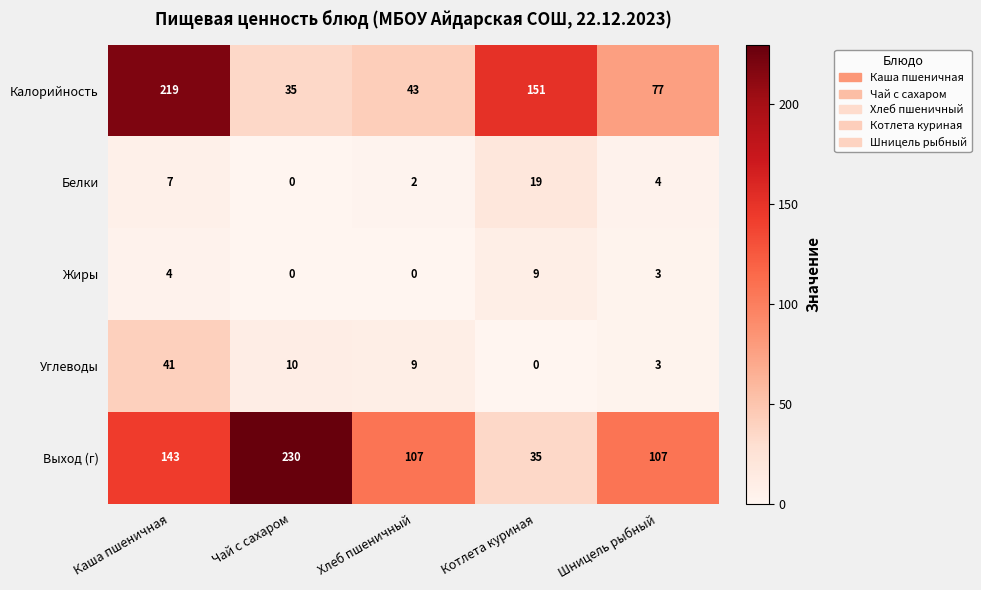

At which category is the sum across all series the highest?

Каша пшеничная